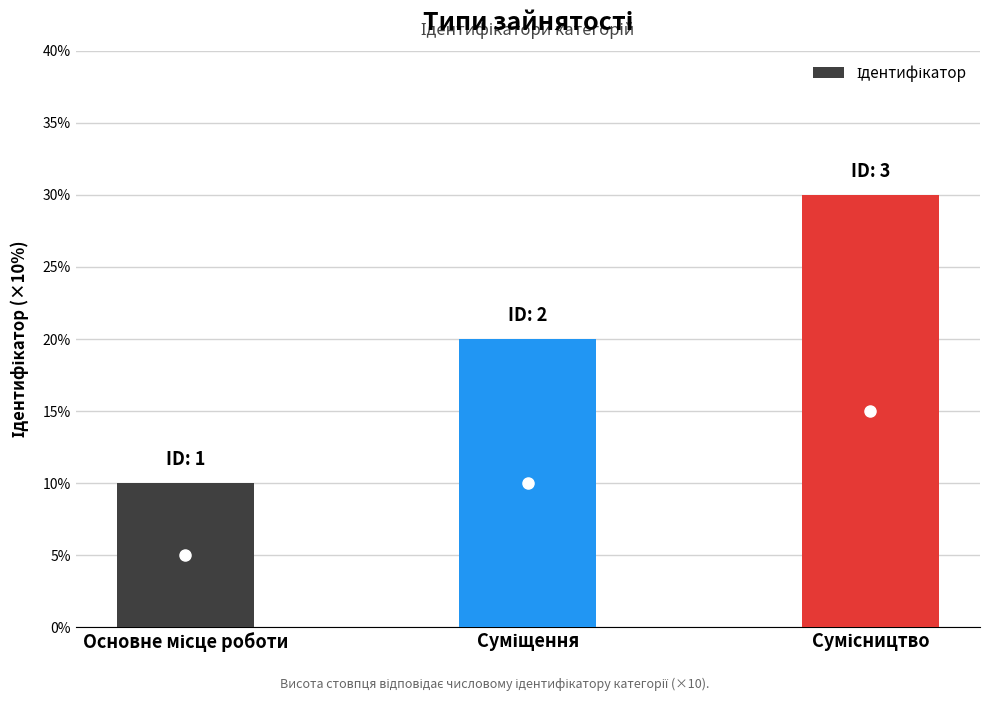

What is the average value?

20